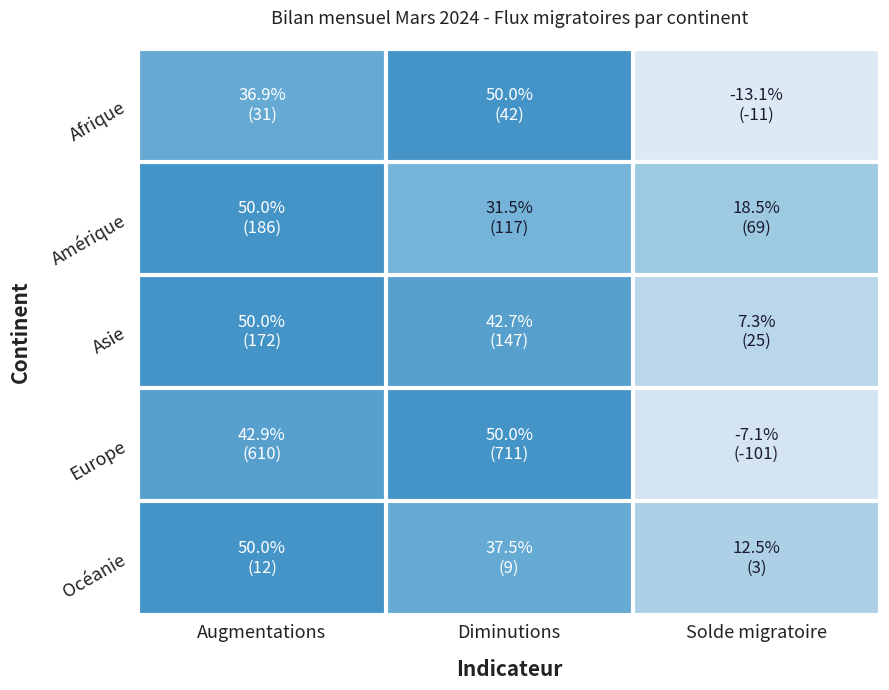

List the series in order of their peak value, lowest first.

Afrique, Amérique, Asie, Europe, Océanie